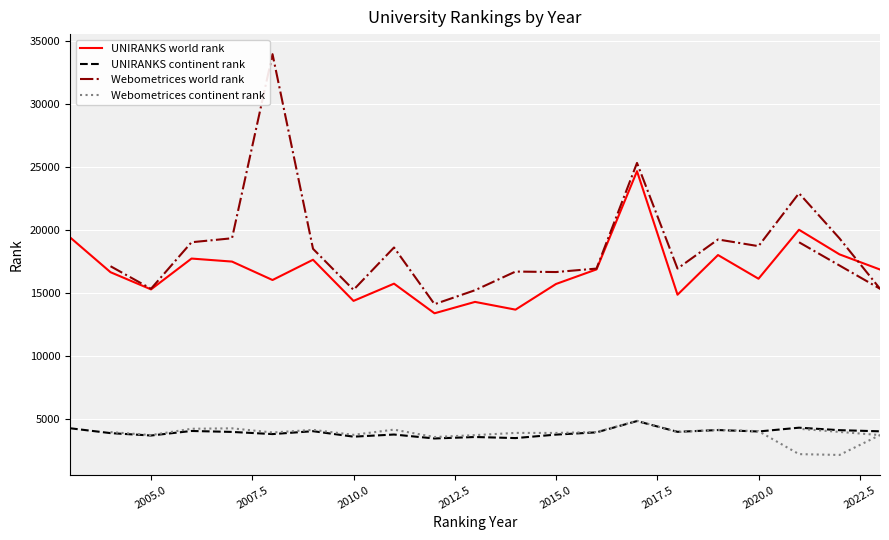

The value of UNIRANKS continent rank at 2005.0 is 3684. True or false?

True